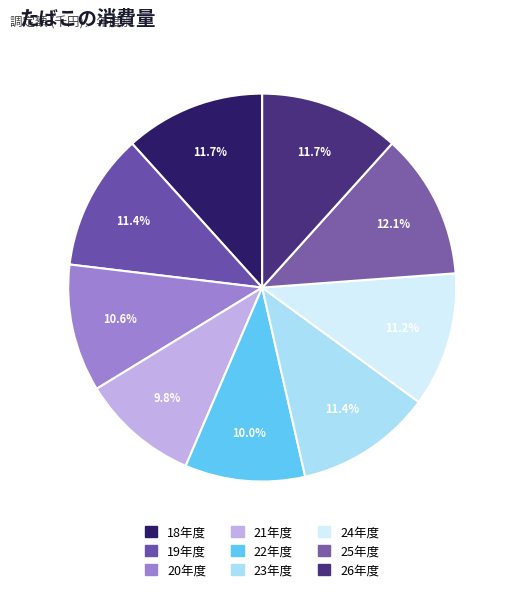

Is it true that 18年度 is 12% of the pie?

True